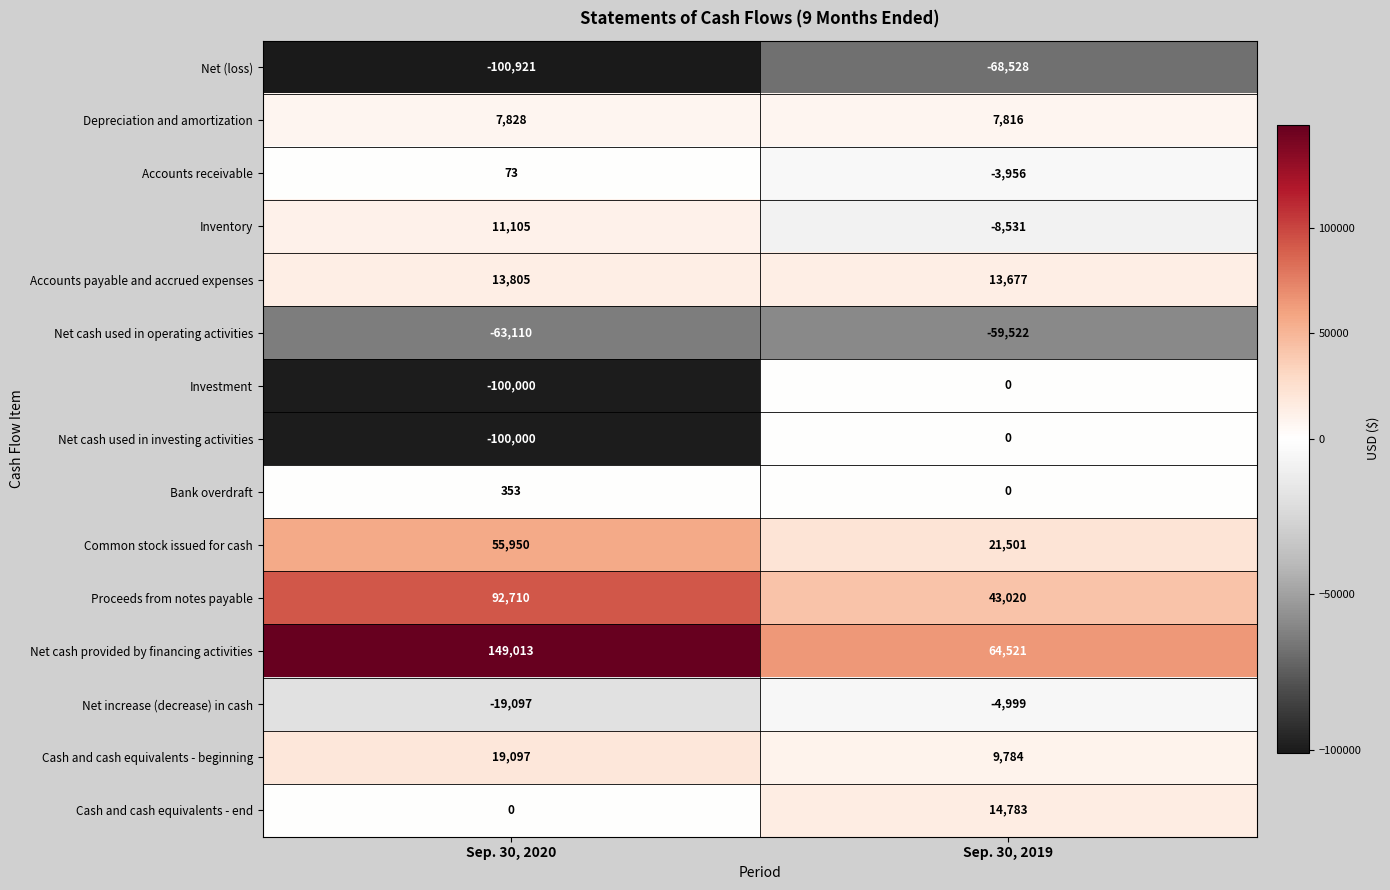

What is the difference between the maximum and minimum values in the Net cash used in operating activities series?

3588